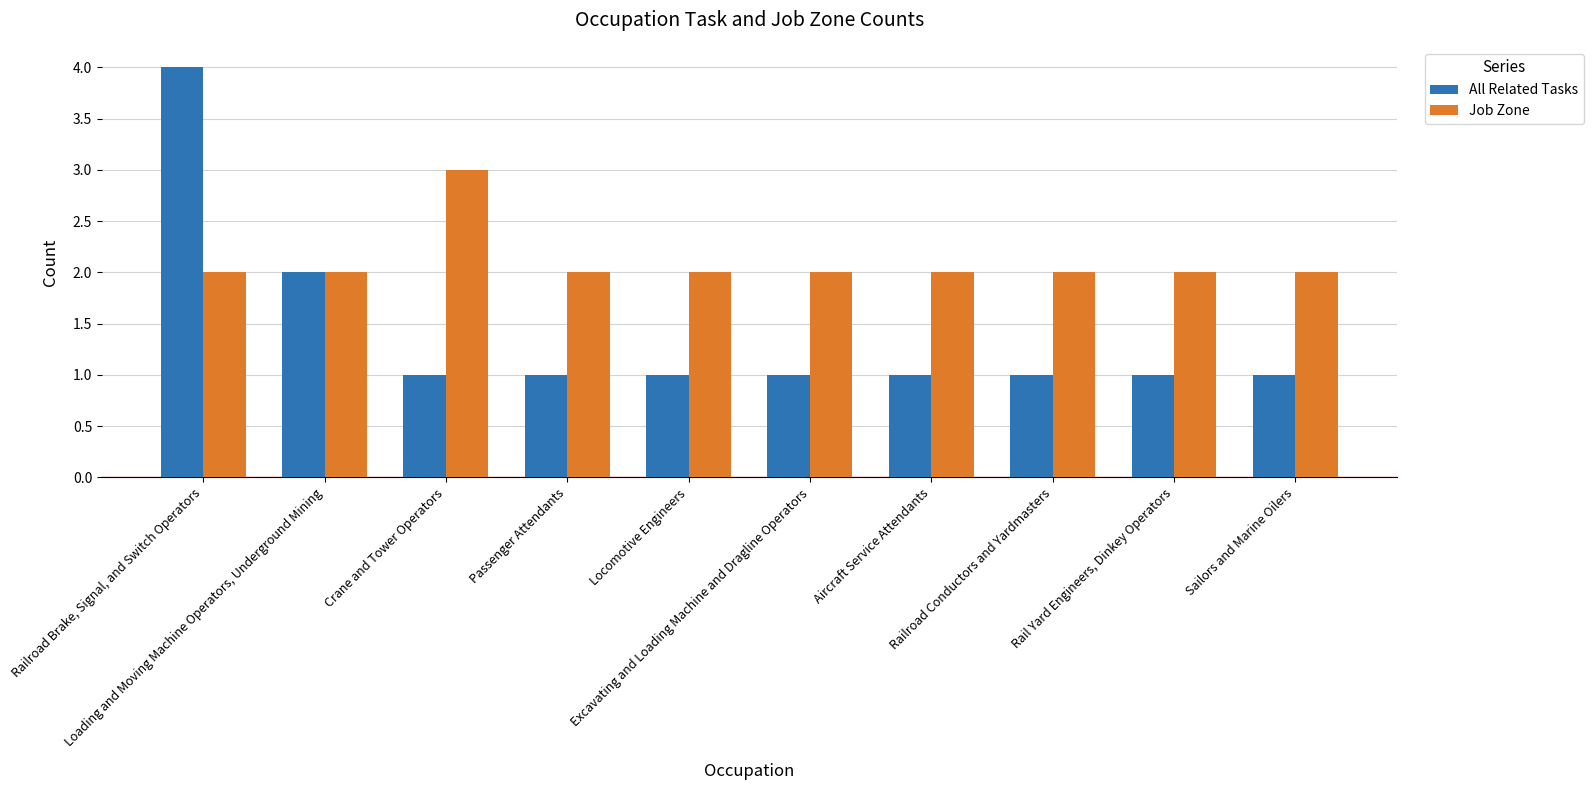

List the series in order of their peak value, lowest first.

Job Zone, All Related Tasks